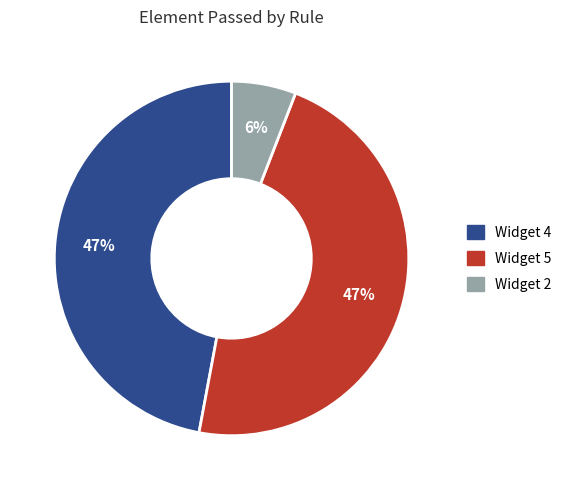

To the nearest percent, what is the difference between the largest and smallest slice percentages?

41%